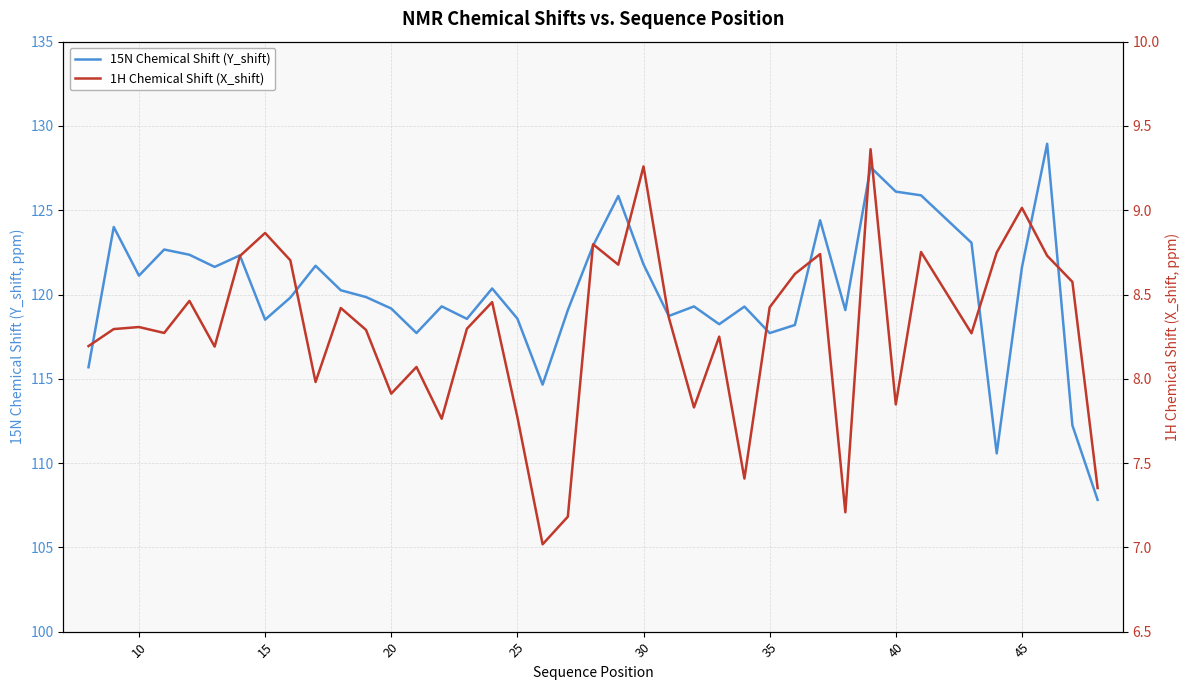

What is the value of the 15N Chemical Shift (Y_shift) point at the 39th from the left?

112.2